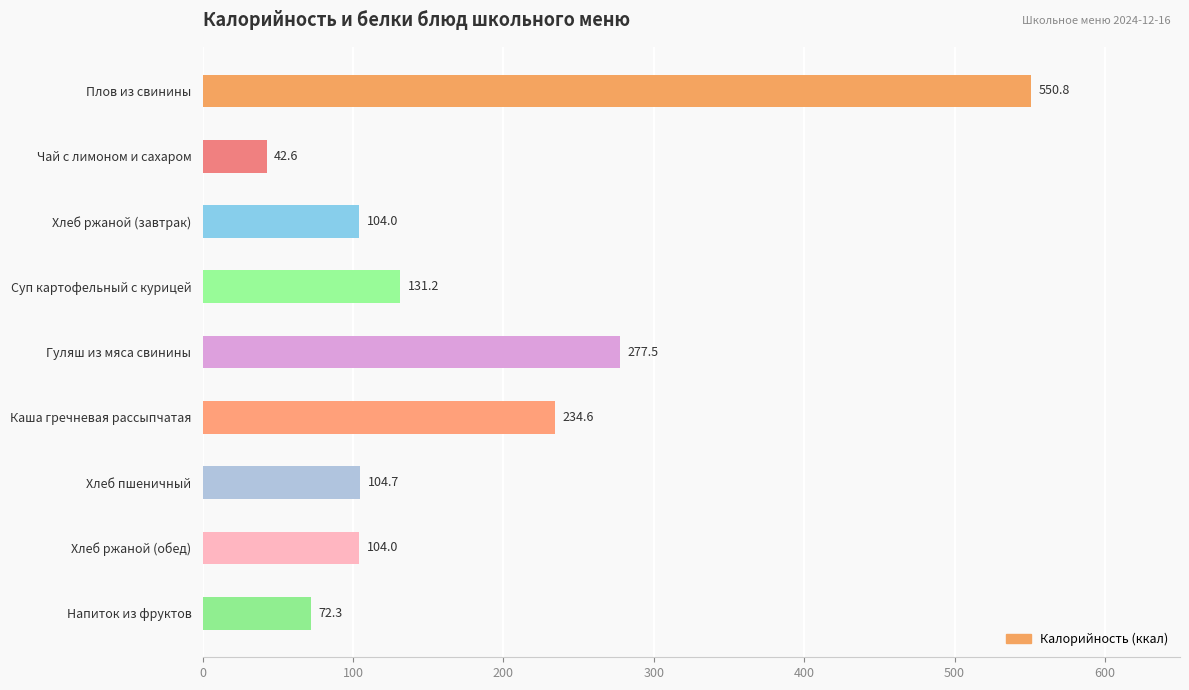

Read the value at Гуляш из мяса свинины.

277.5